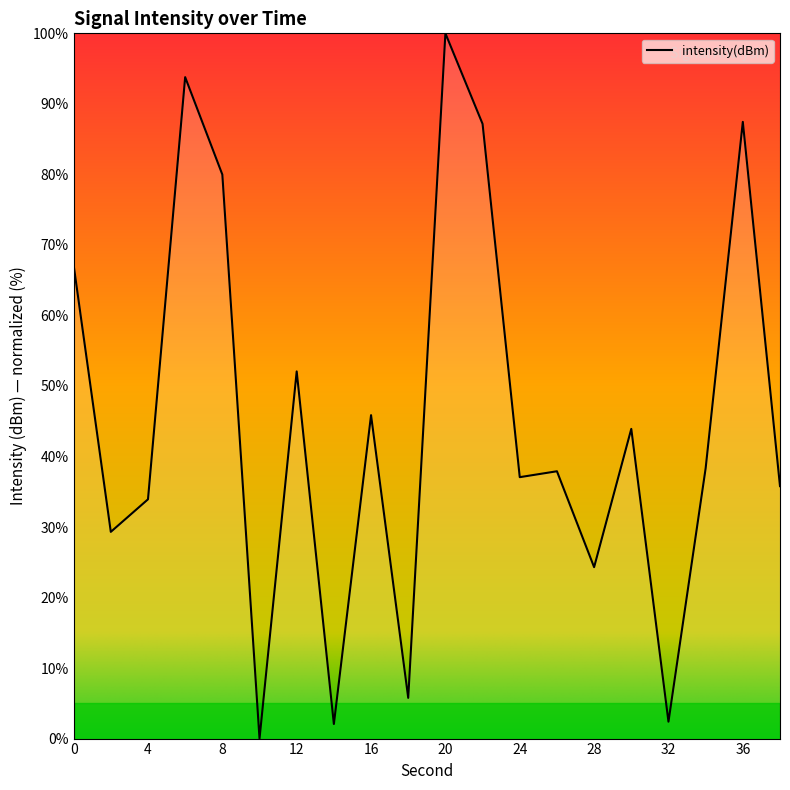

What is the difference between the maximum and minimum values?

100.0